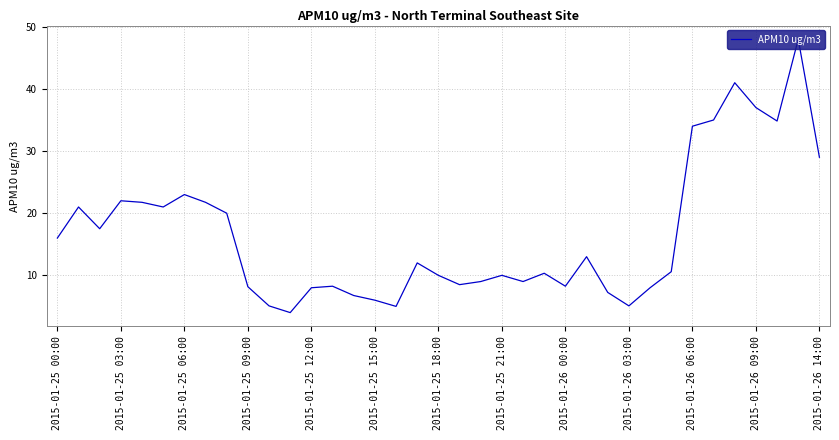

What is the maximum value shown in the chart?

48.0